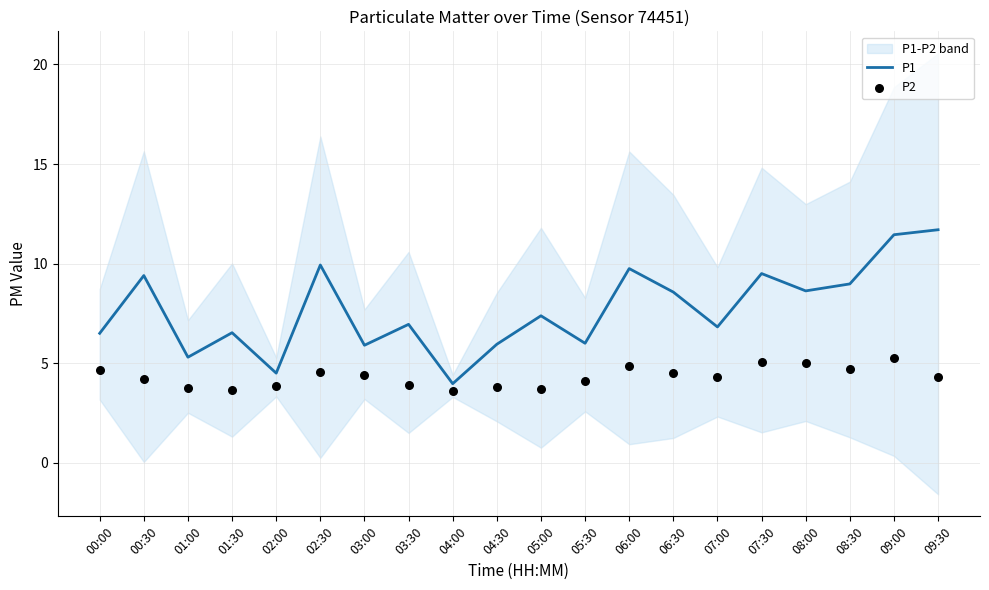

What are all the series names shown in the legend?

P1, P2